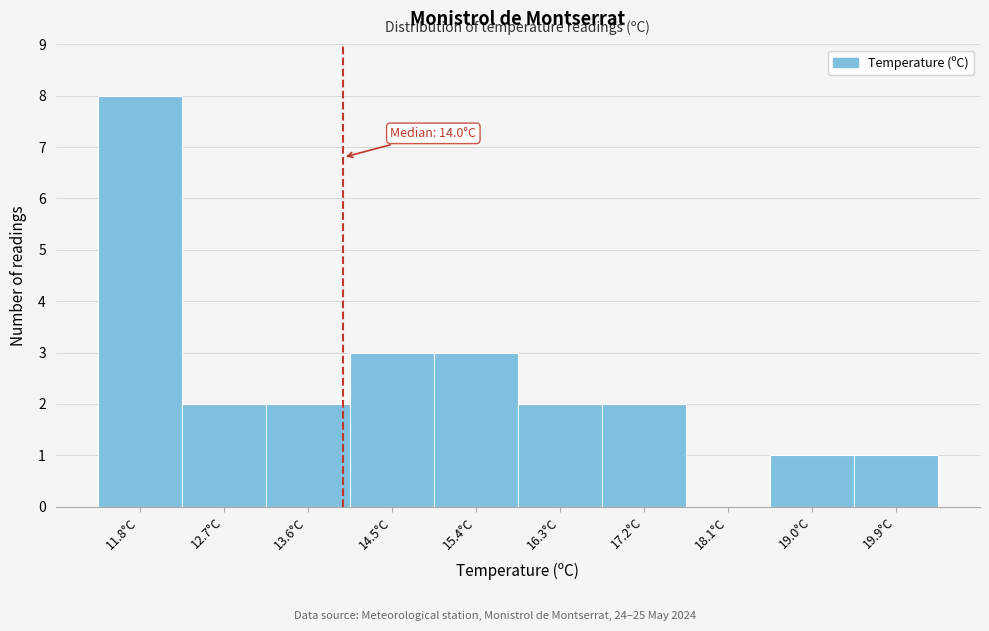

Which range on the x-axis has the tallest bar?

11.40 to 12.29